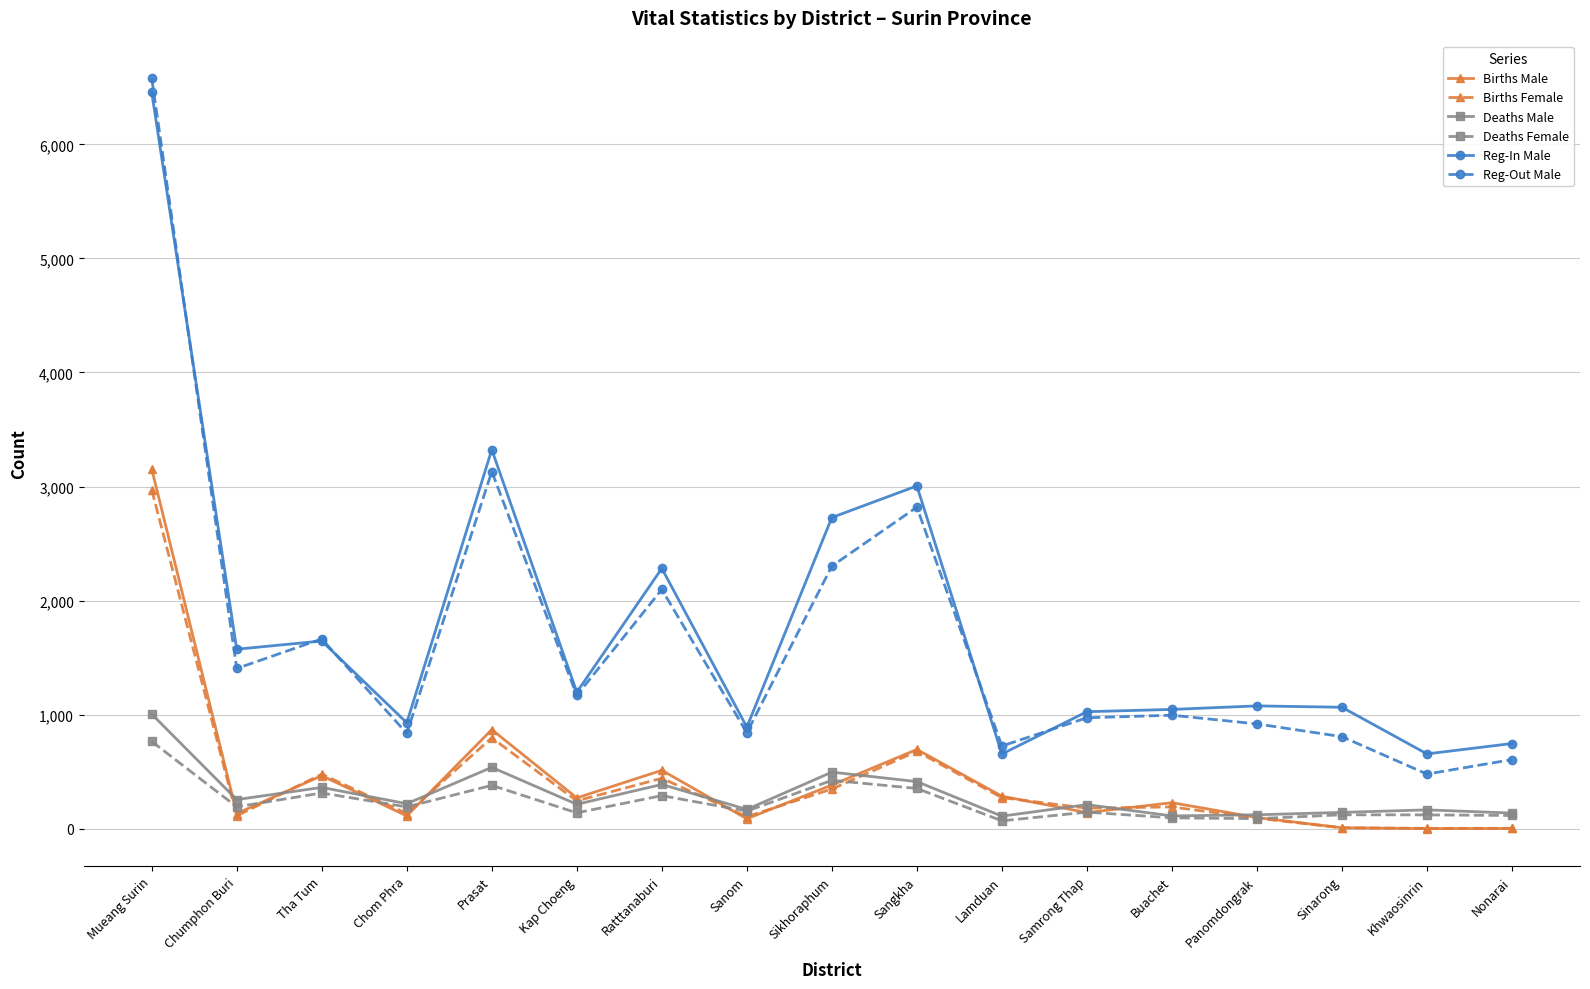

Where is Reg-In Male nearest to the value 3556?

Prasat